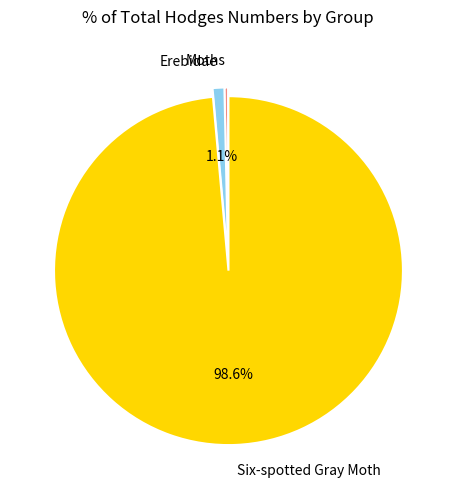

To the nearest percent, what is the average slice percentage?

33%